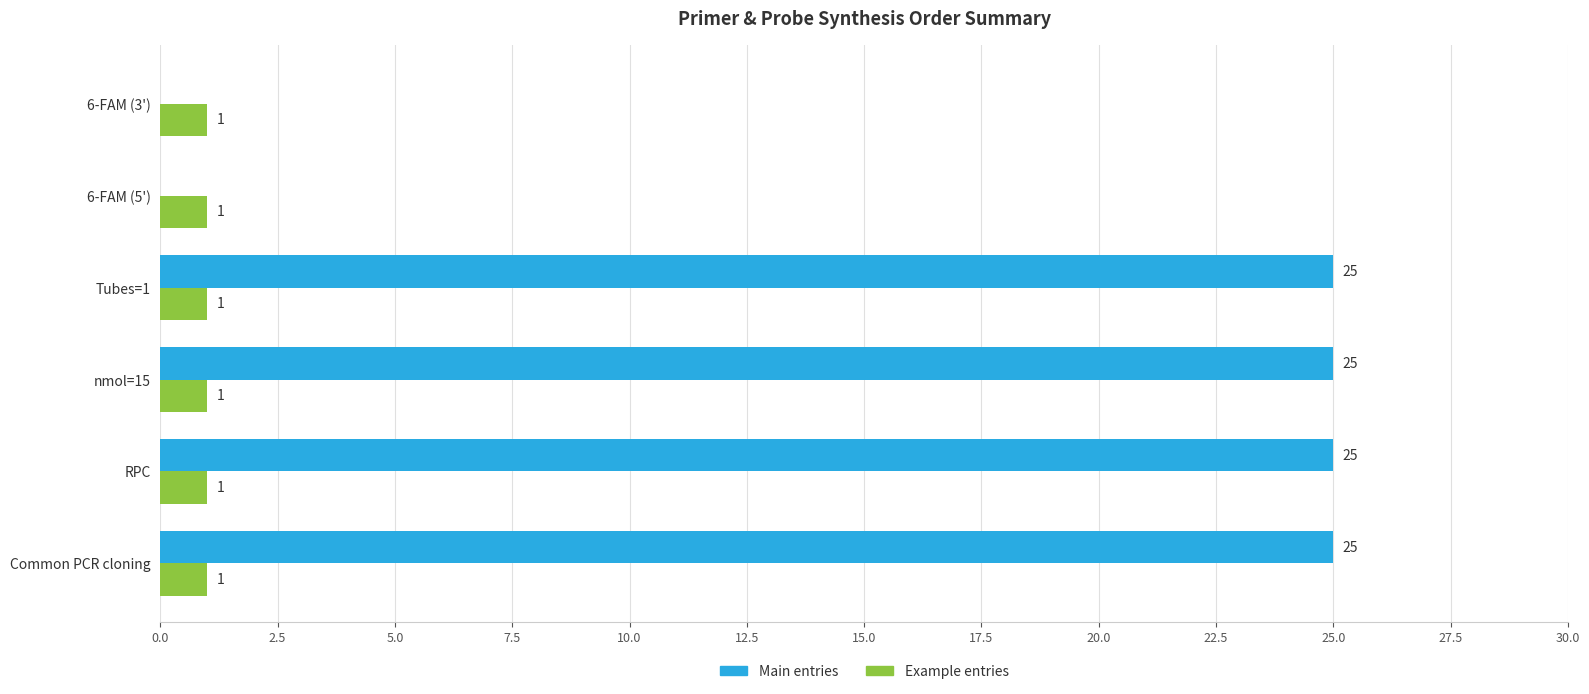

What is the total value across all series at Tubes=1?

26